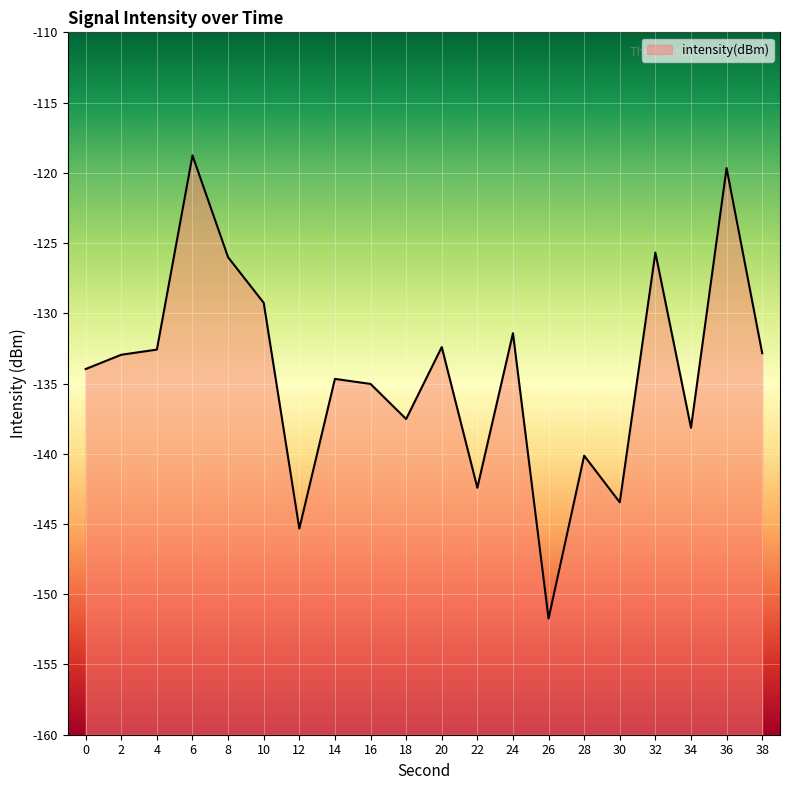

At which category does the chart reach its minimum across all series?

26